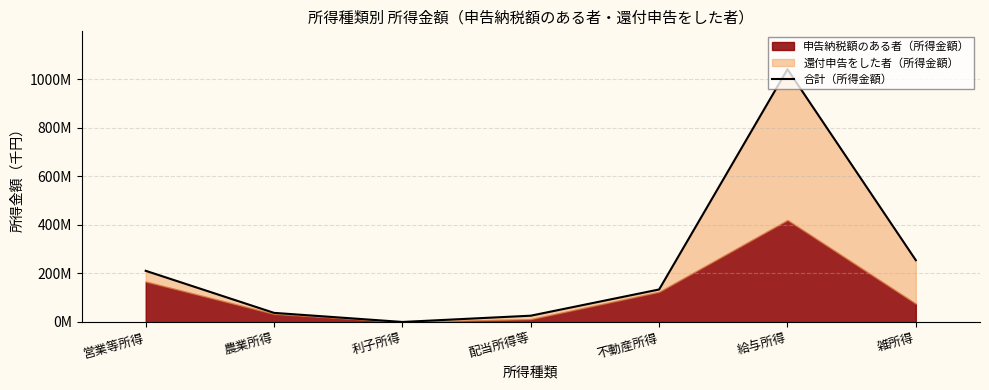

Which category has the lowest value across all series?

利子所得